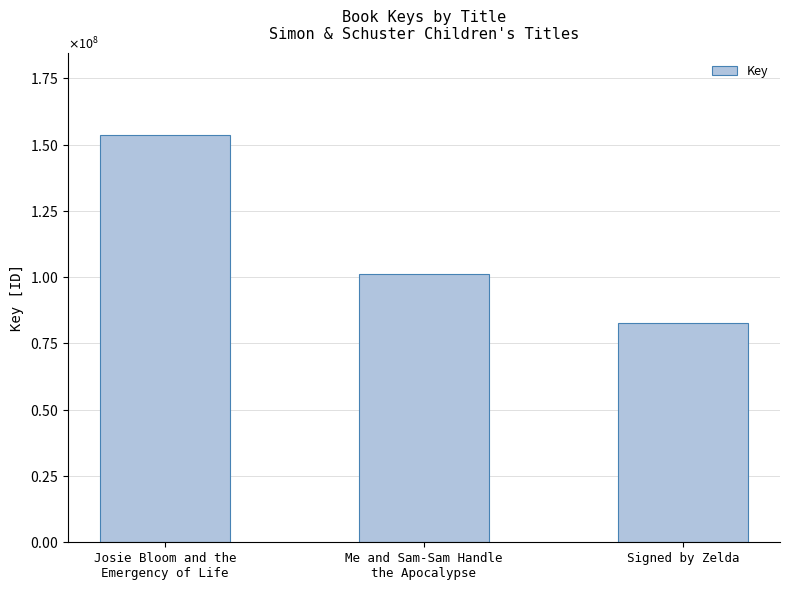

What is the minimum value shown in the chart?

82577983